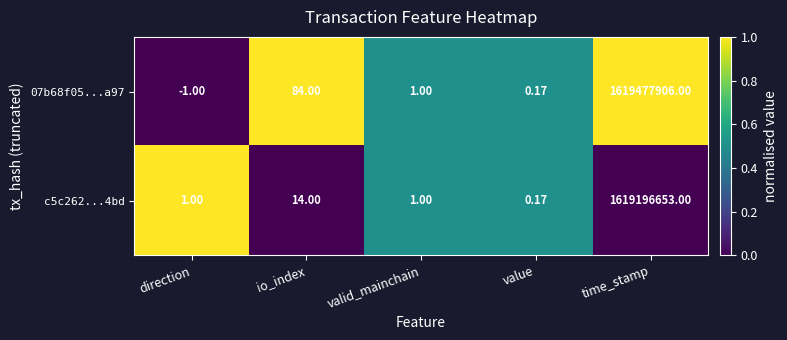

Where is c5c262...4bd nearest to the value 809598326?

io_index